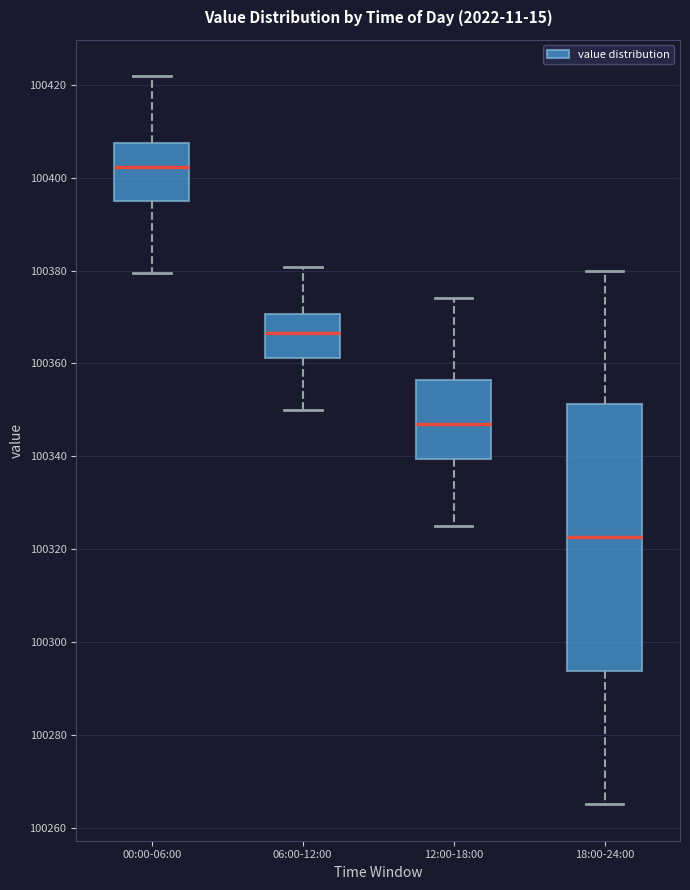

Reading left to right, transcribe this box plot: for each box, give where its median line is, the range the box spans, and where its two whiskers end, as read against the y-axis. The values are not printed on the chart, so give them approximately, as read against the axis.

00:00-06:00: median 100402, box 100396 to 100408, whiskers 100380 to 100422
06:00-12:00: median 100366, box 100362 to 100370, whiskers 100350 to 100380
12:00-18:00: median 100348, box 100340 to 100356, whiskers 100326 to 100374
18:00-24:00: median 100322, box 100294 to 100352, whiskers 100266 to 100380